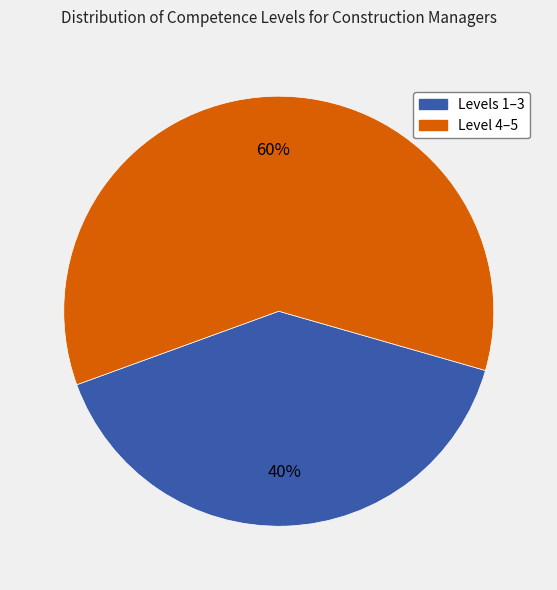

Does any single category account for the majority?

Yes